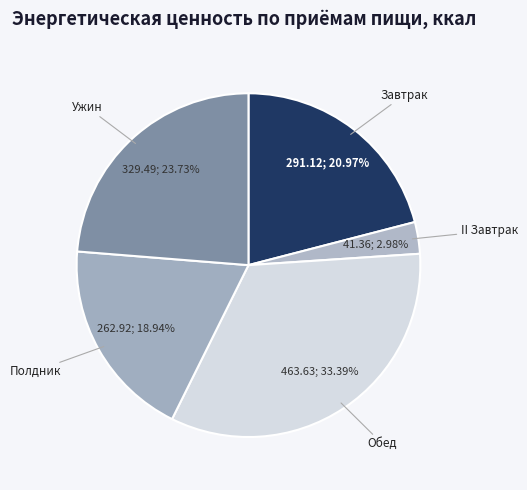

What is the largest slice in the pie chart?

Обед